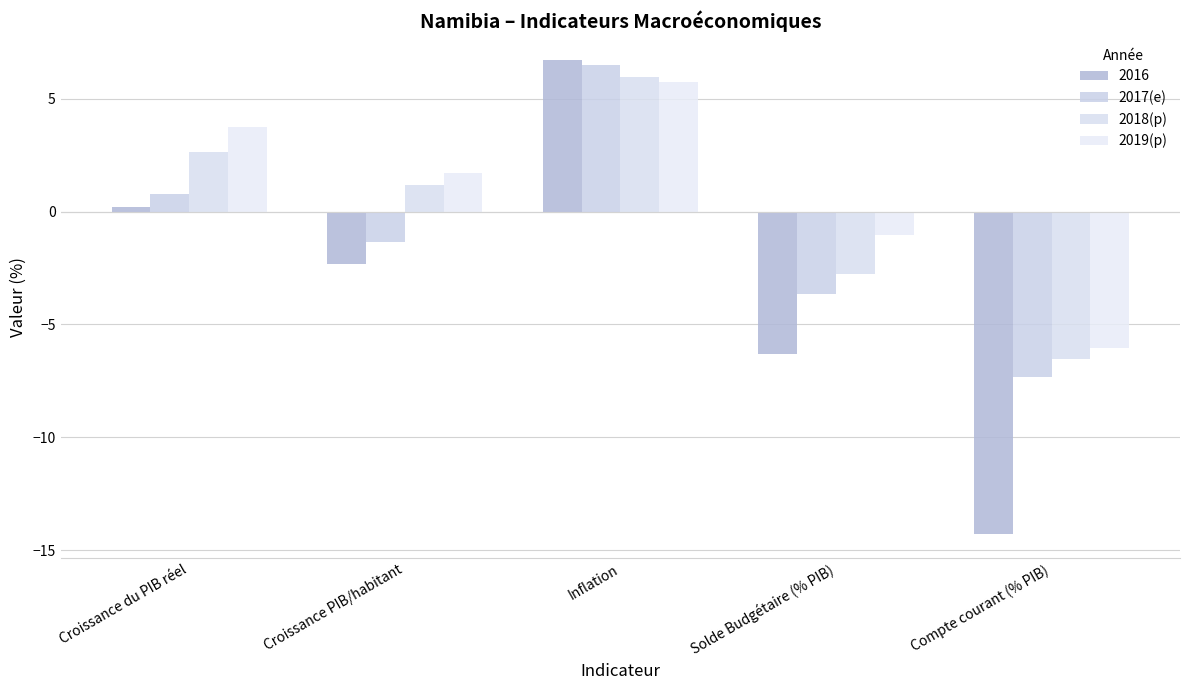

How many bars are there in total?

20